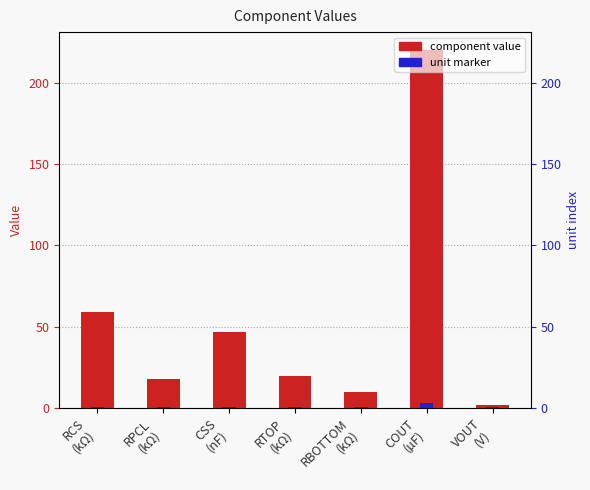

How many bars are there in total?

14